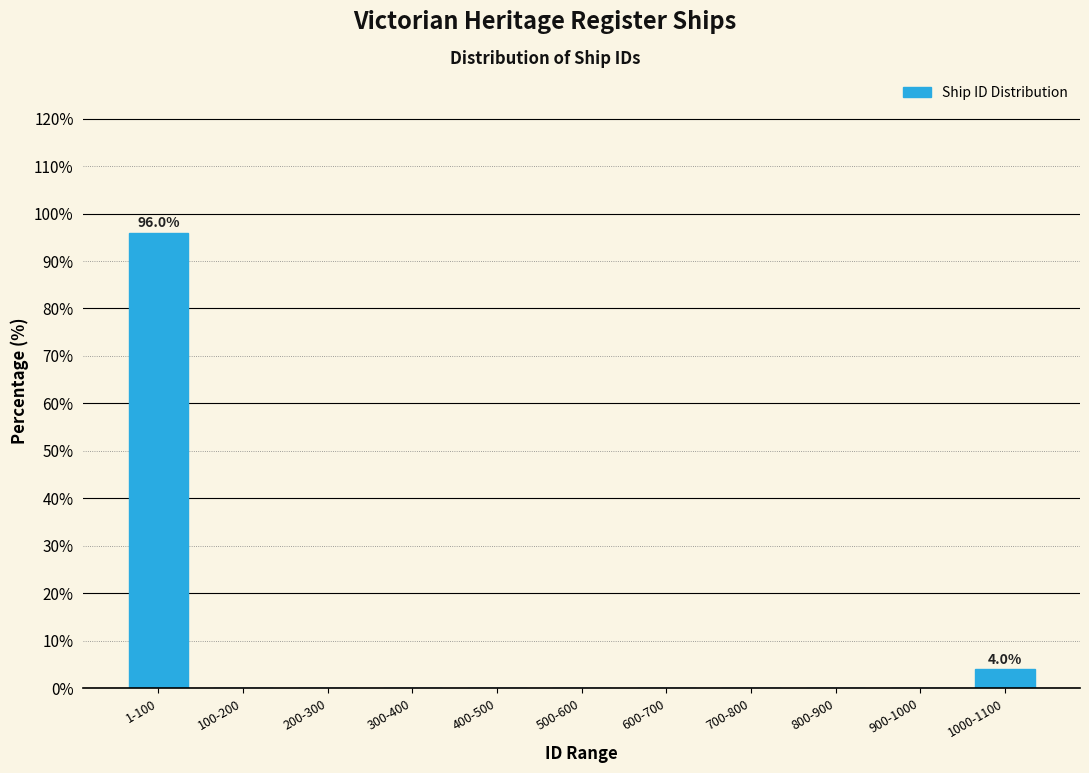

Reading left to right, extract all data points from this chart.

1-100=96	100-200=0	200-300=0	300-400=0	400-500=0	500-600=0	600-700=0	700-800=0	800-900=0	900-1000=0	1000-1100=4